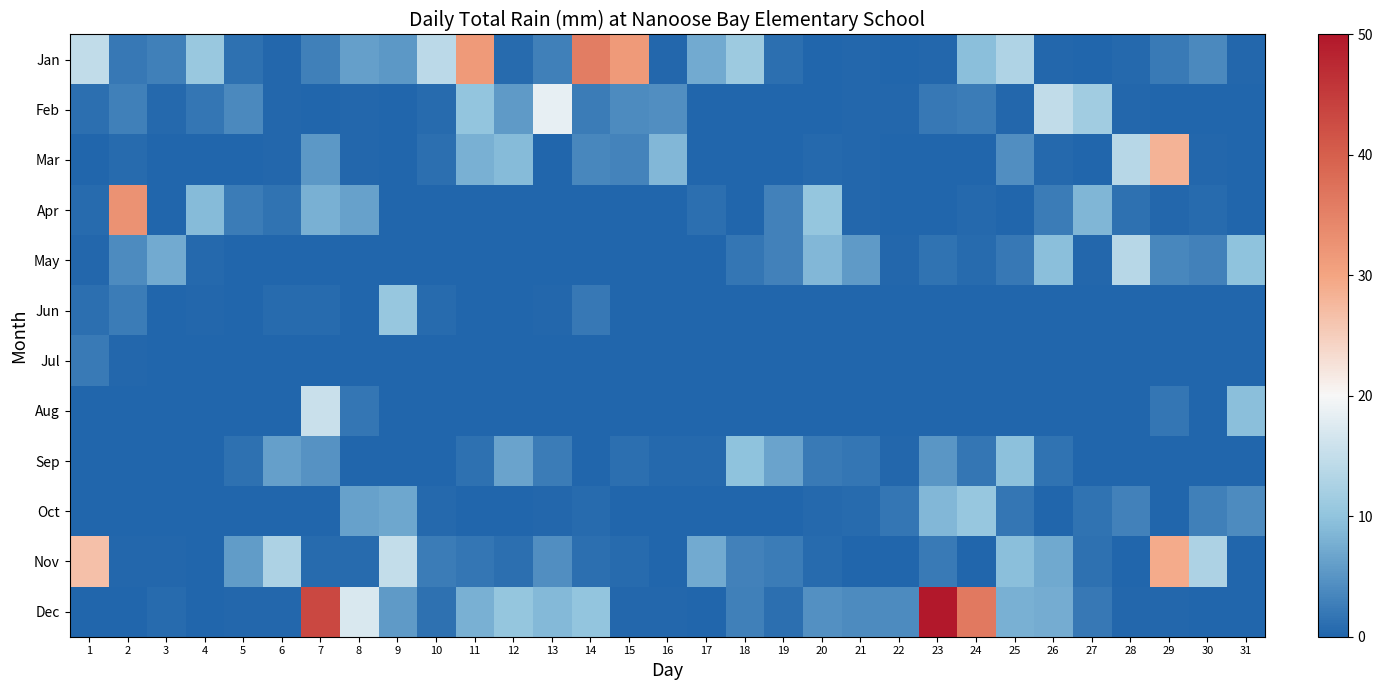

What is the total value across all series at 4?

22.6